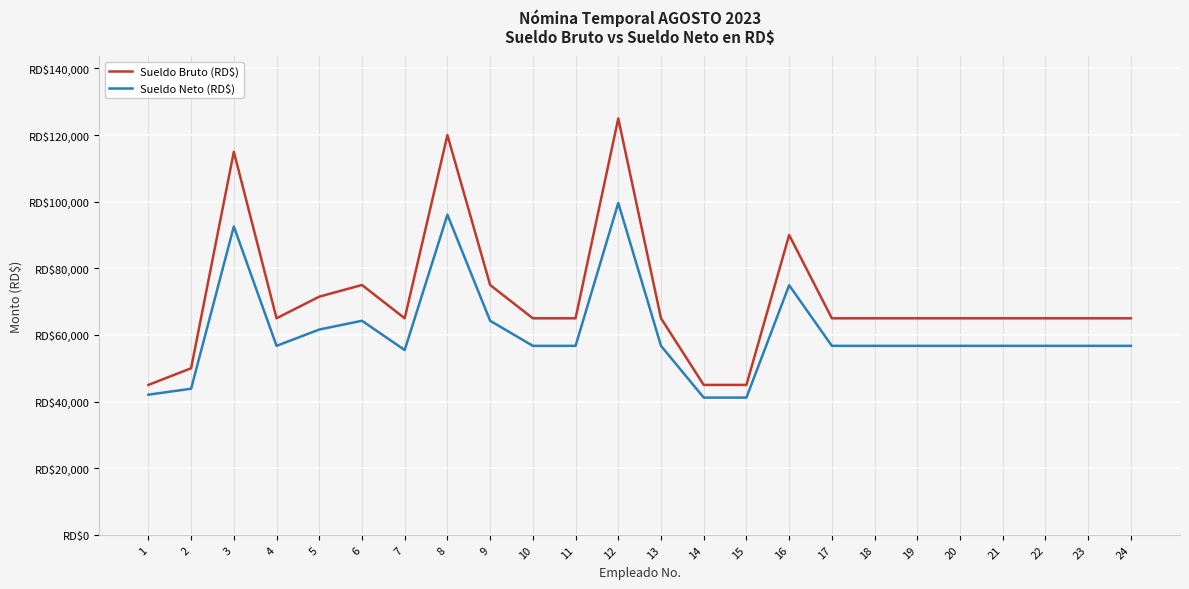

True or false: Sueldo Bruto (RD$) and Sueldo Neto (RD$) cross at least once.

False